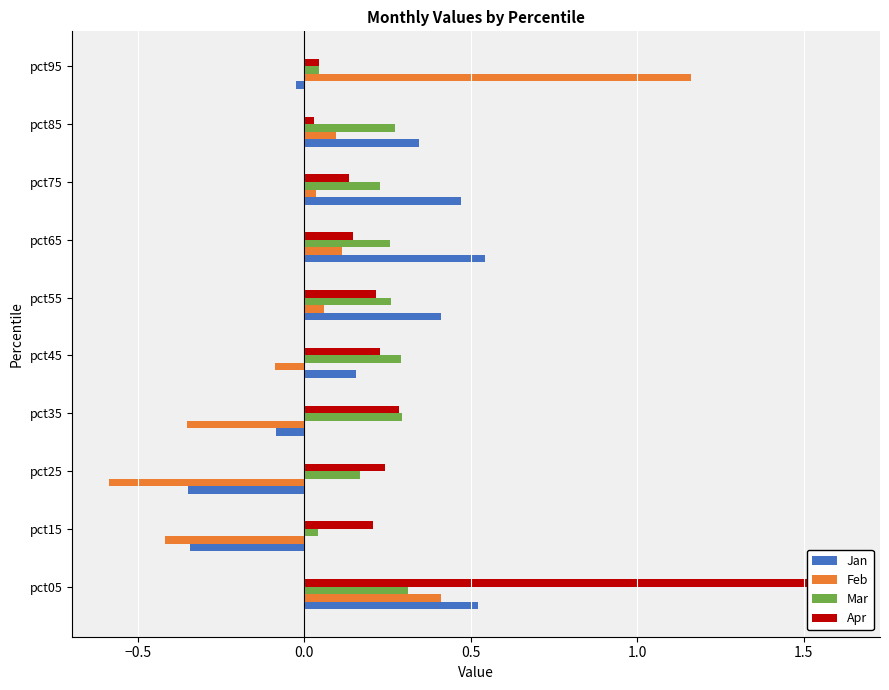

What is the minimum value shown in the chart?

-0.6